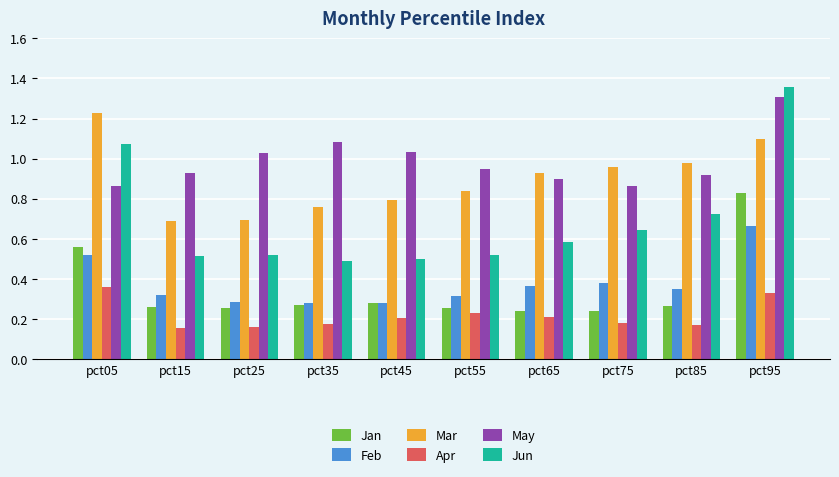

What is the maximum value for May?

1.3